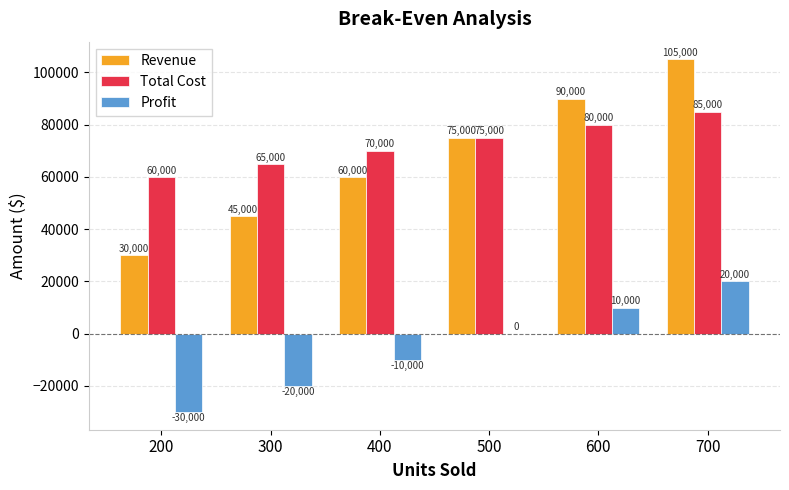

What is the sum of all Total Cost values?

435000